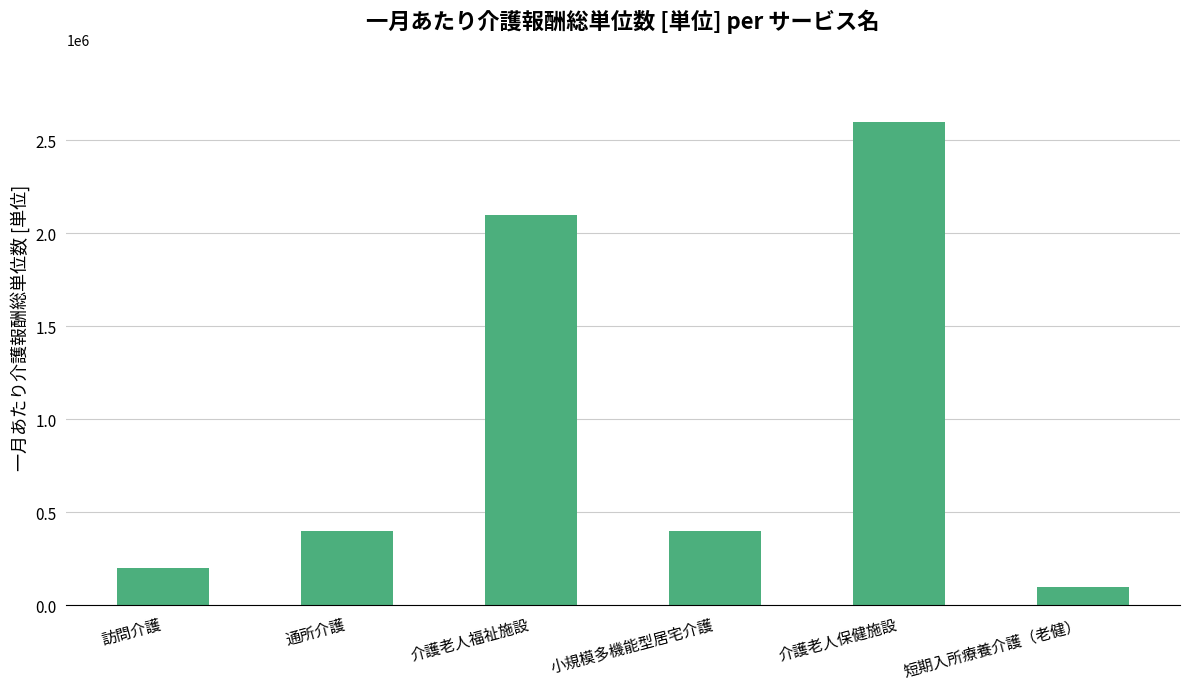

What is the label of the 3rd bar from the right?

小規模多機能型居宅介護